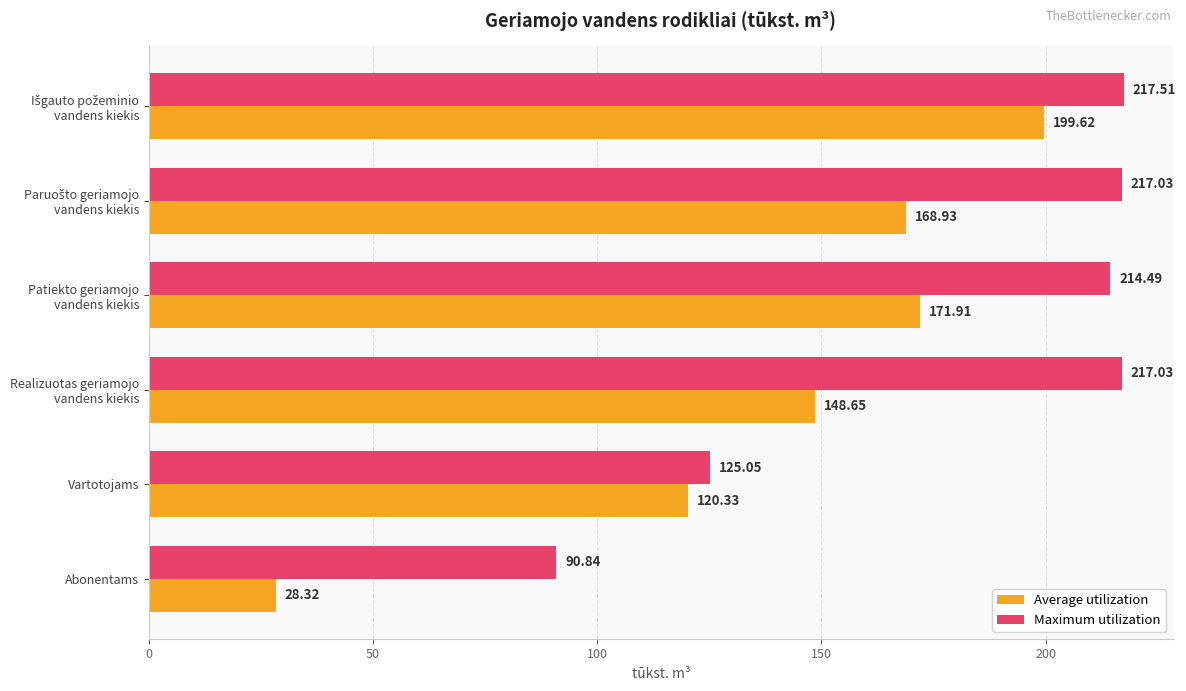

How many values in the Maximum utilization series are below 217?

3